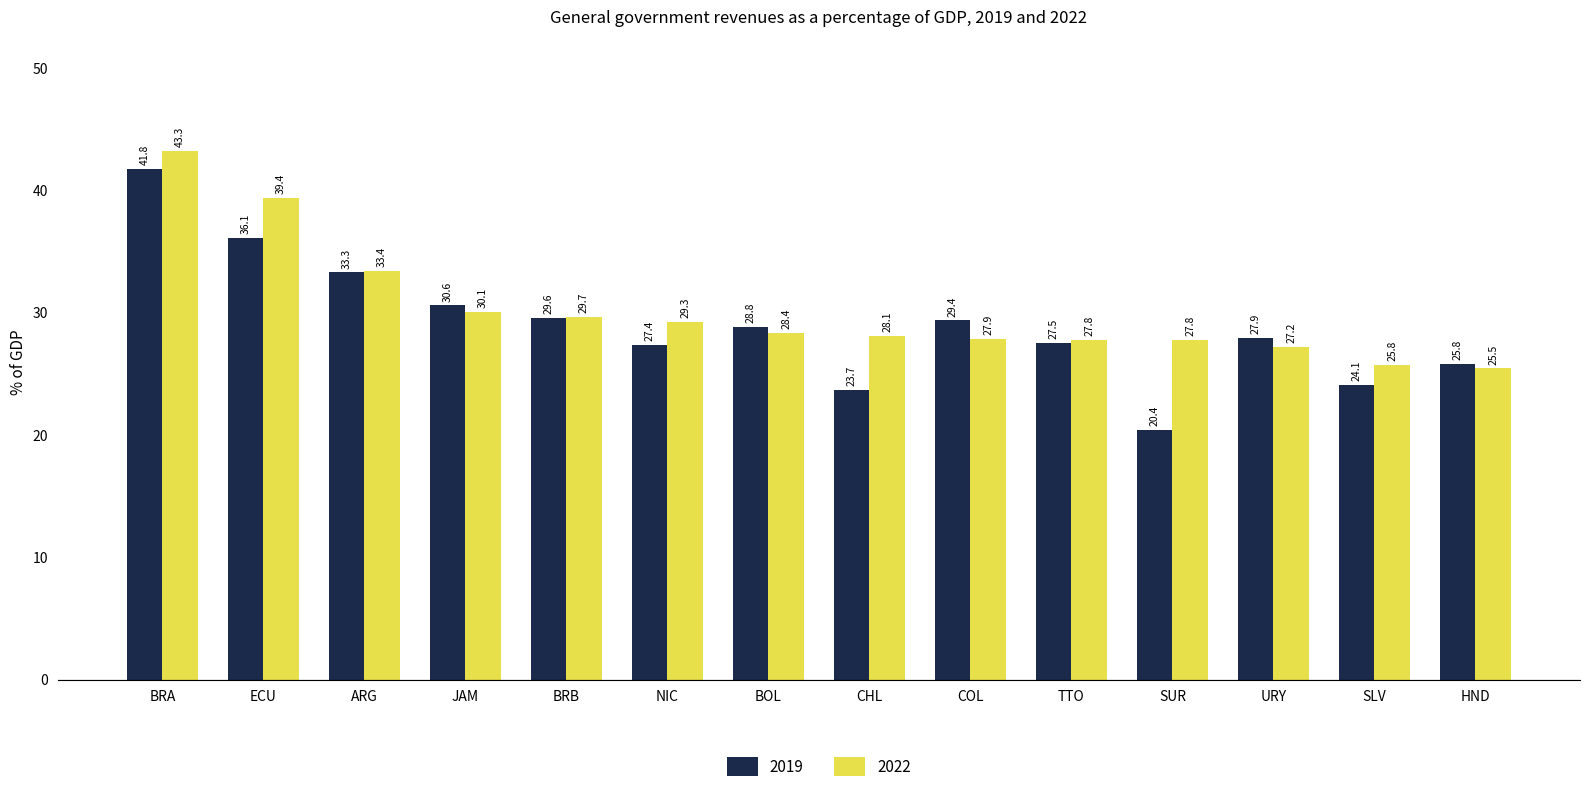

At COL, list the series in order from largest to smallest.

2019, 2022